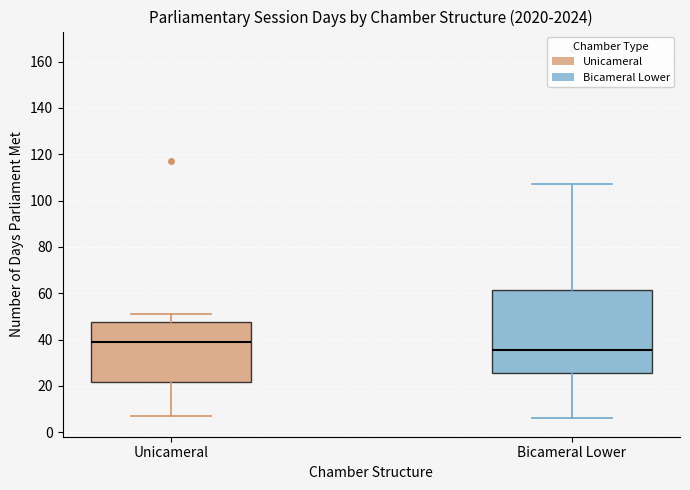

Reading left to right, transcribe this box plot: for each box, give where its median line is, the range the box spans, and where its two whiskers end, as read against the y-axis. The values are not printed on the chart, so give them approximately, as read against the axis.

Unicameral: median 40, box 22 to 48, whiskers 8 to 52
Bicameral Lower: median 36, box 26 to 62, whiskers 6 to 108